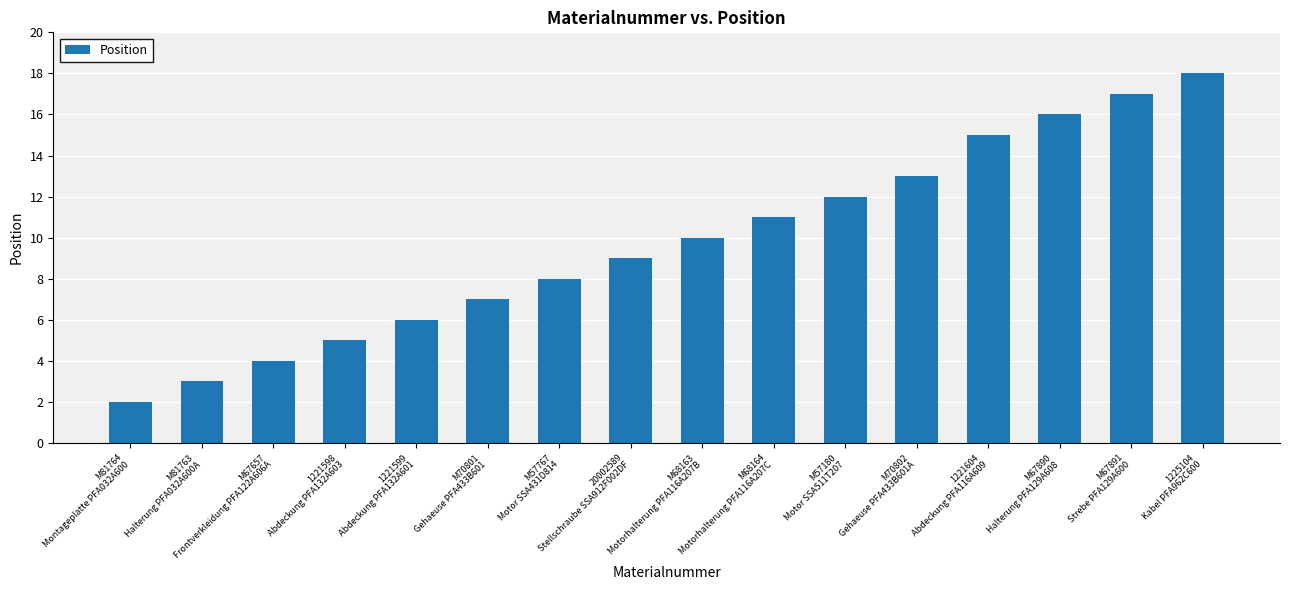

What is the smallest value displayed?

2